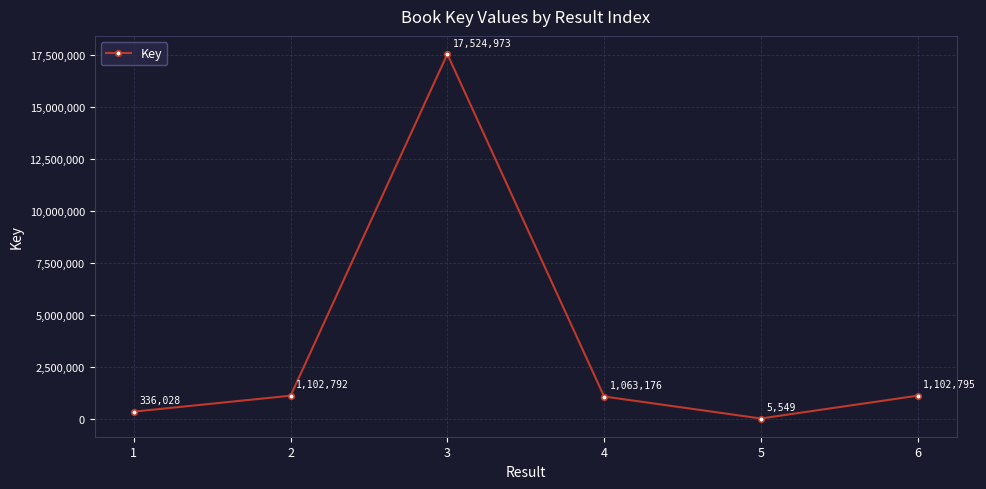

Is it true that the value at 3 is 17524973?

True